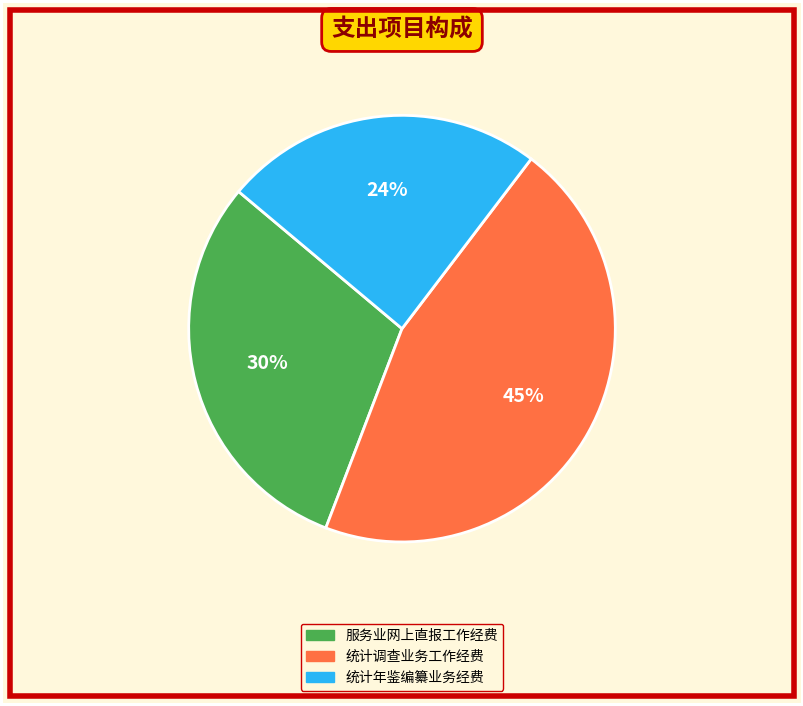

Is the sum of 统计年鉴编纂业务经费 and 服务业网上直报工作经费 greater than half?

Yes